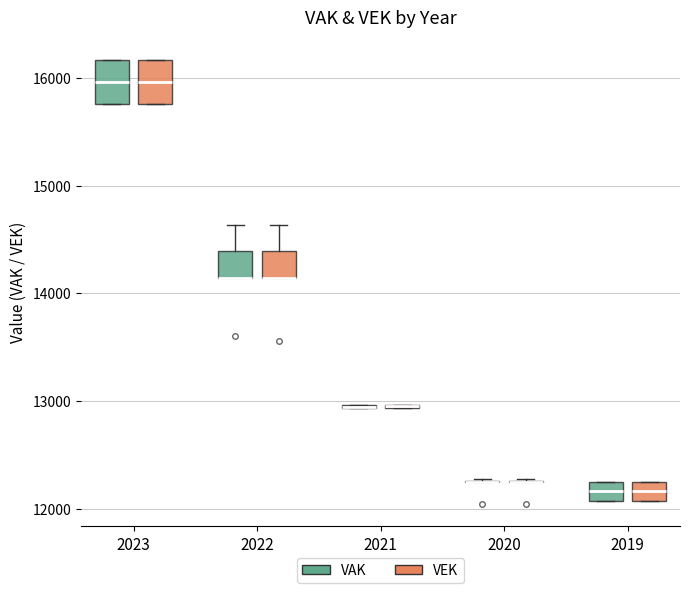

Where is the upper edge of the box for 2022 (VEK) on the y-axis? The values are not printed on the chart, so give them approximately, as read against the axis.

14400